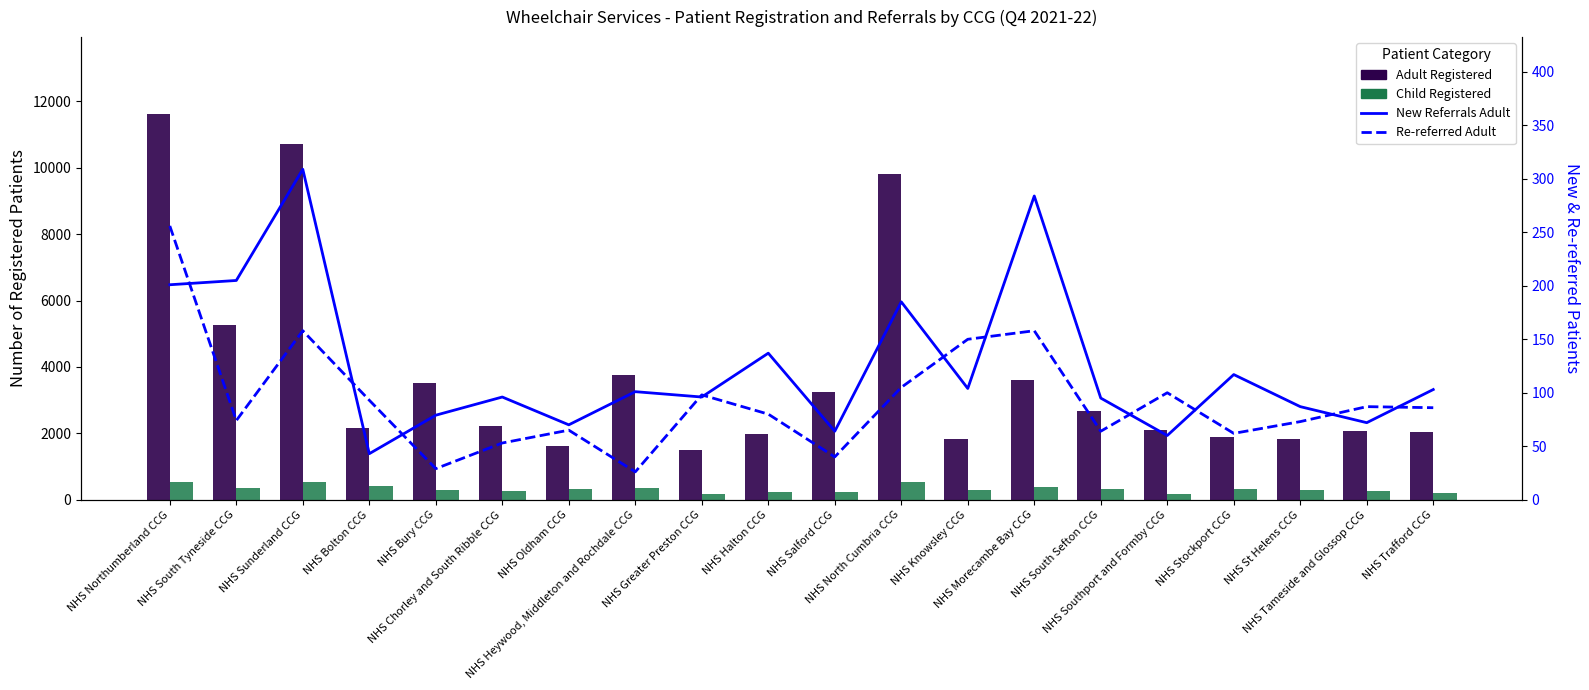

The value of Re-referred Adult at NHS North Cumbria CCG is 143. True or false?

False